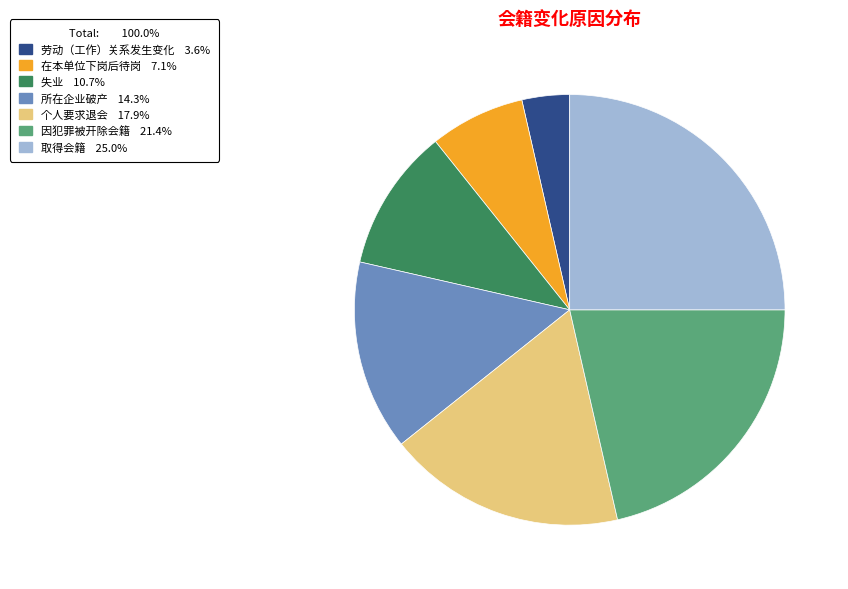

How many segments does this pie chart have?

7